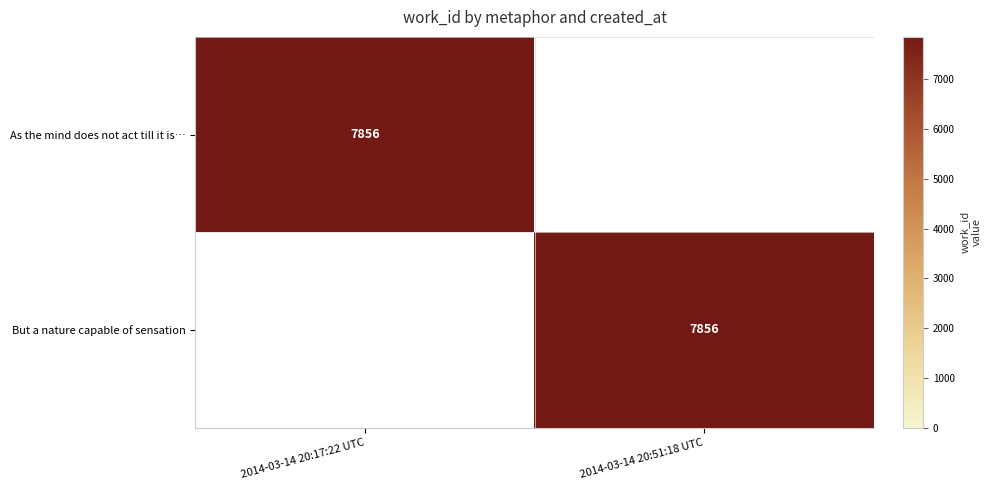

The value of But a nature capable of sensation at 2014-03-14 20:51:18 UTC is 13620. True or false?

False